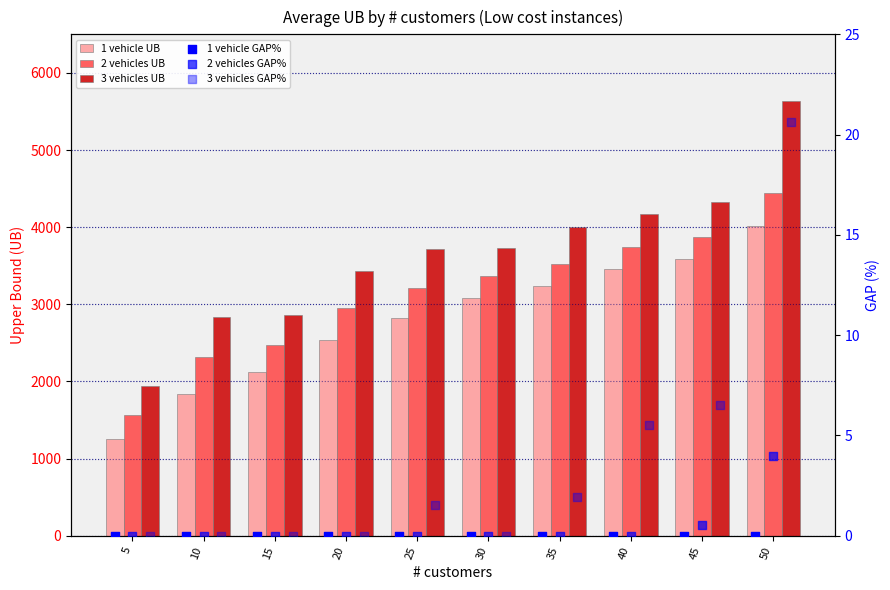

Which series has the largest total across all categories?

3 vehicles UB